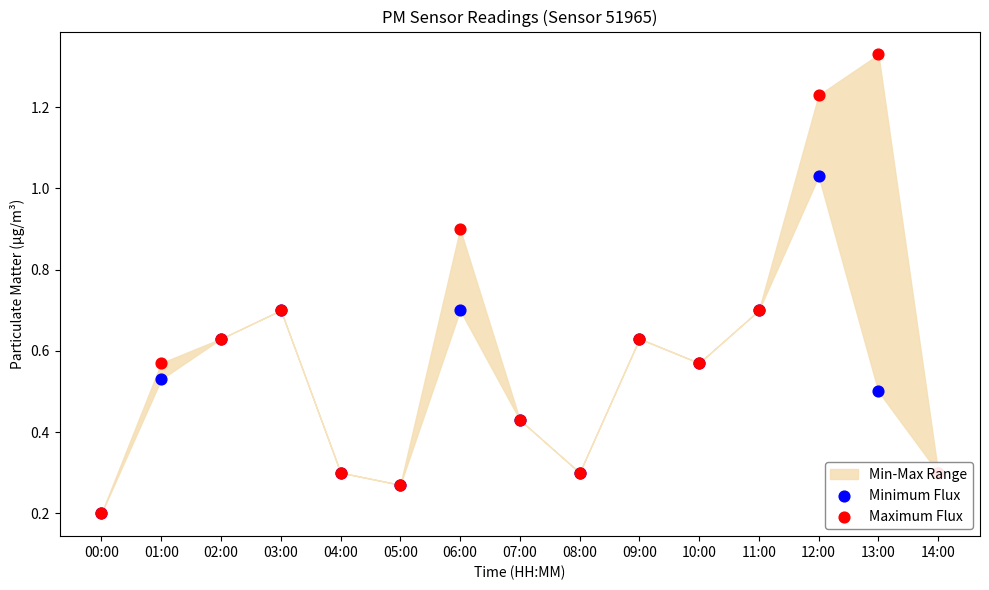

Which series has the largest Y range (max minus min)?

Maximum Flux